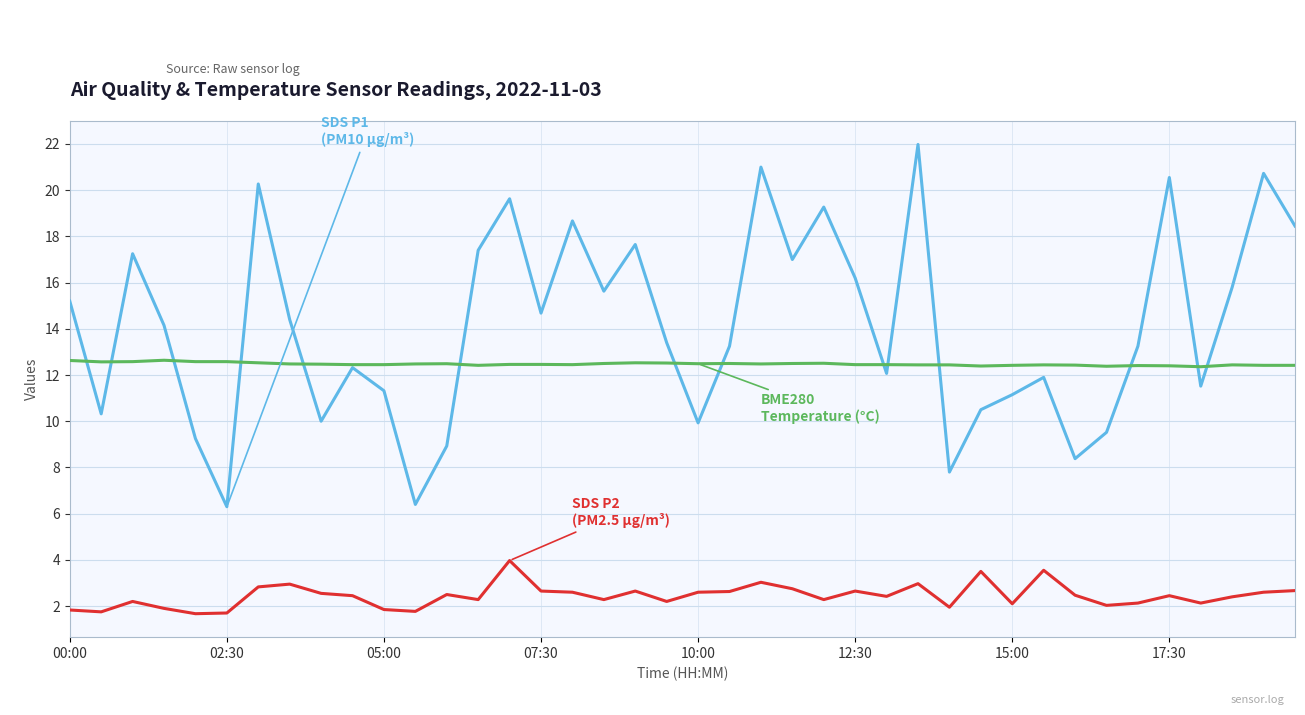

What is the greatest value displayed?

22.0